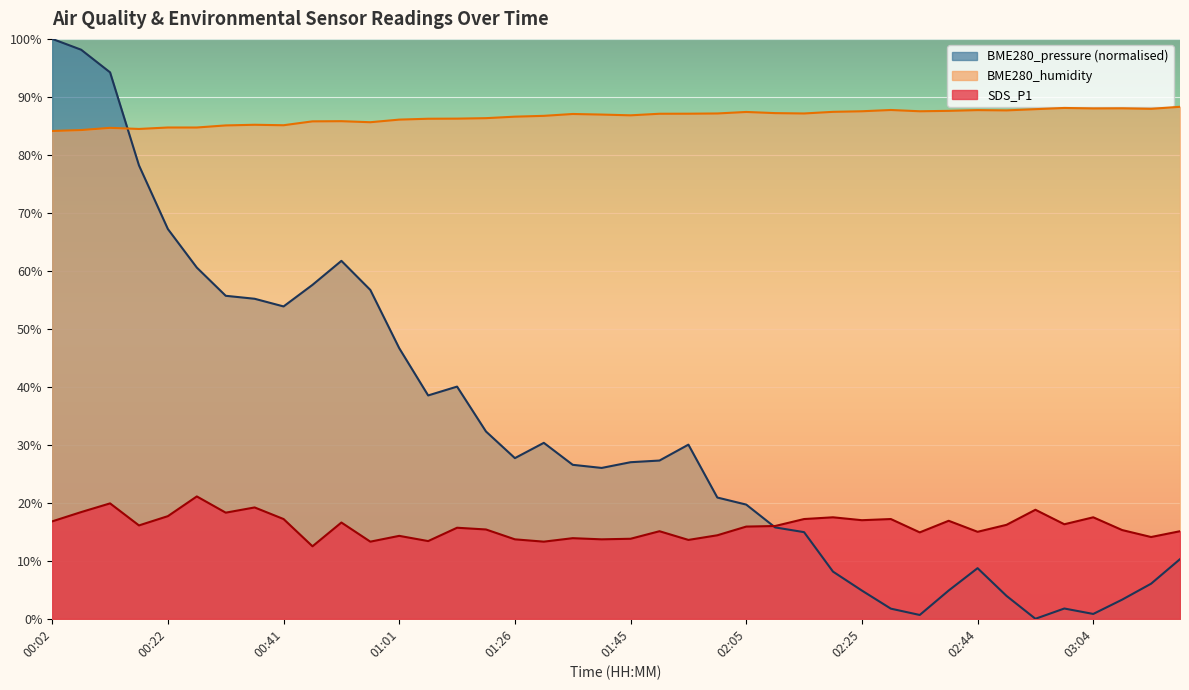

What is the spread (max minus min) of values at 00:31?

66.8